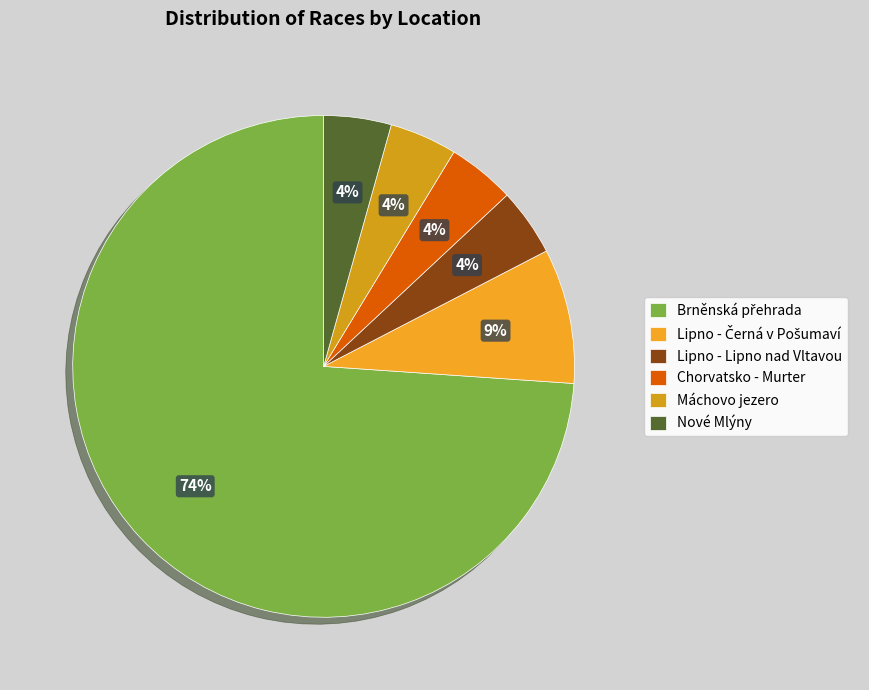

To the nearest percent, what is the difference between the Lipno - Lipno nad Vltavou and Brněnská přehrada slice percentages?

70%